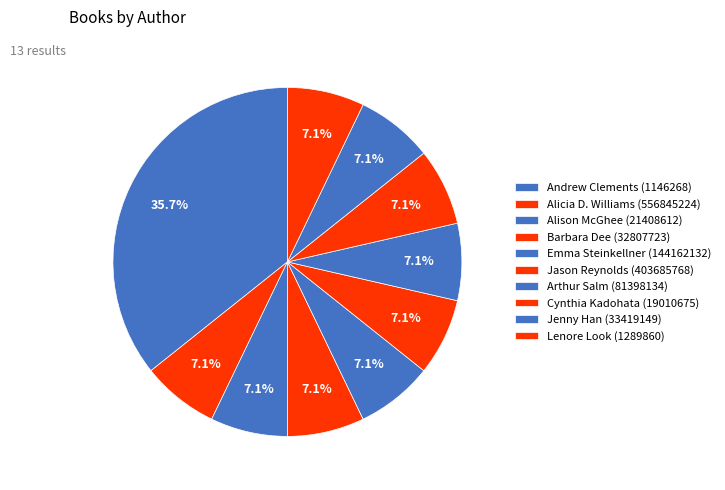

Which category has the smallest portion of the pie?

Barbara Dee (32807723)